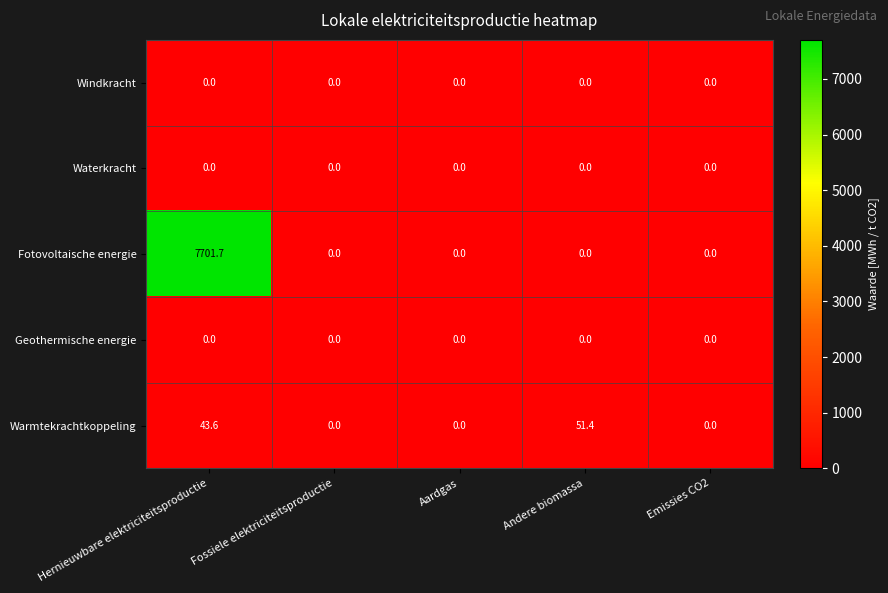

At which category is the sum across all series the highest?

Hernieuwbare elektriciteitsproductie